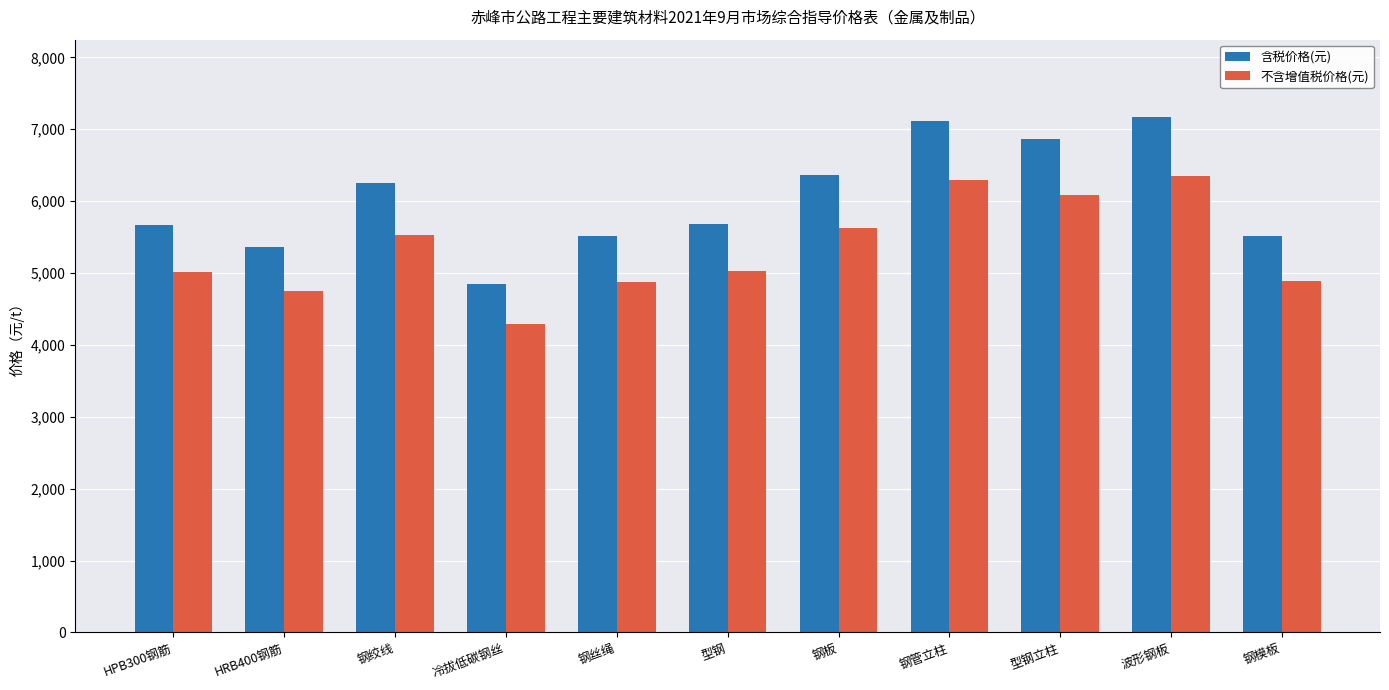

Which series has the widest spread of values?

含税价格(元)